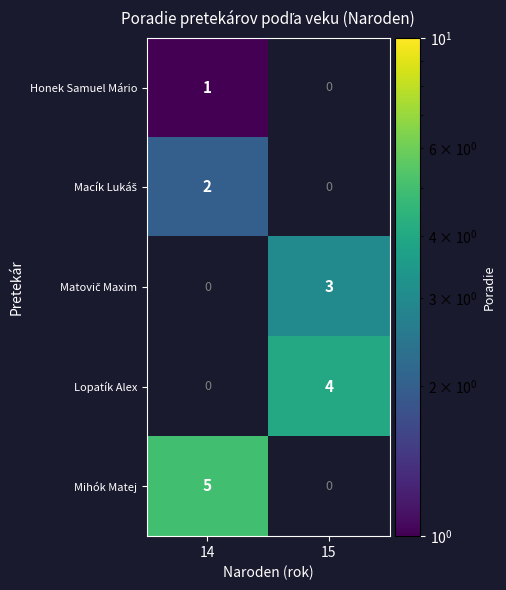

Is it true that Lopatík Alex equals 4 at 15?

True